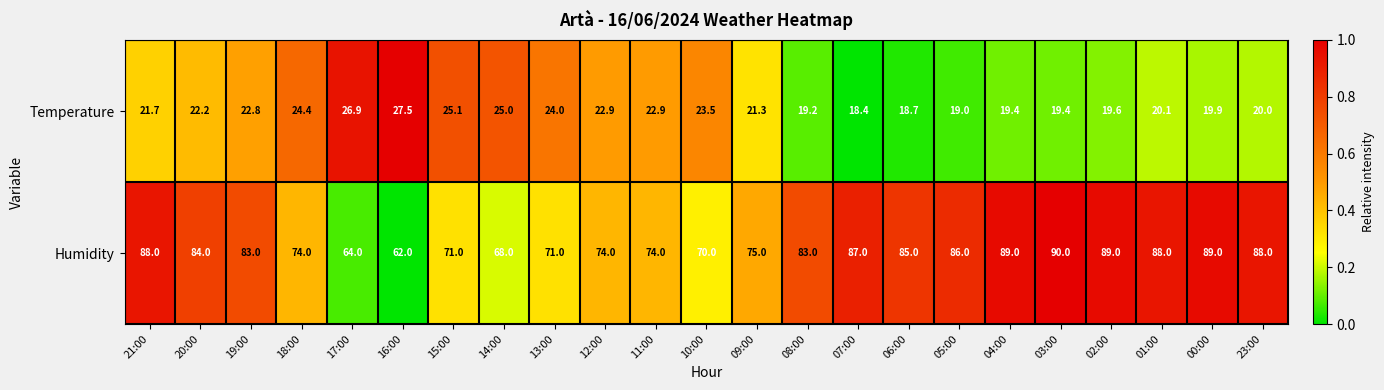

At 13:00, list the series in order from largest to smallest.

Humidity, Temperature